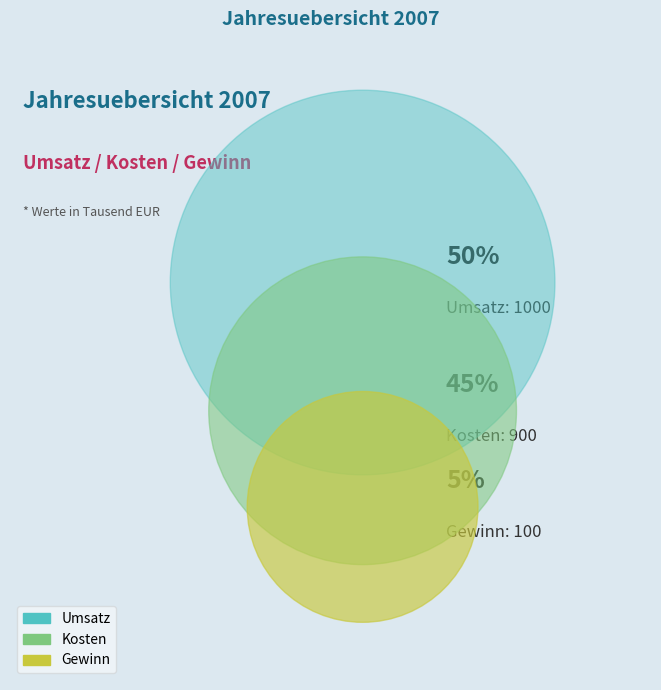

What is the total percentage of Kosten and Umsatz?

95.0%